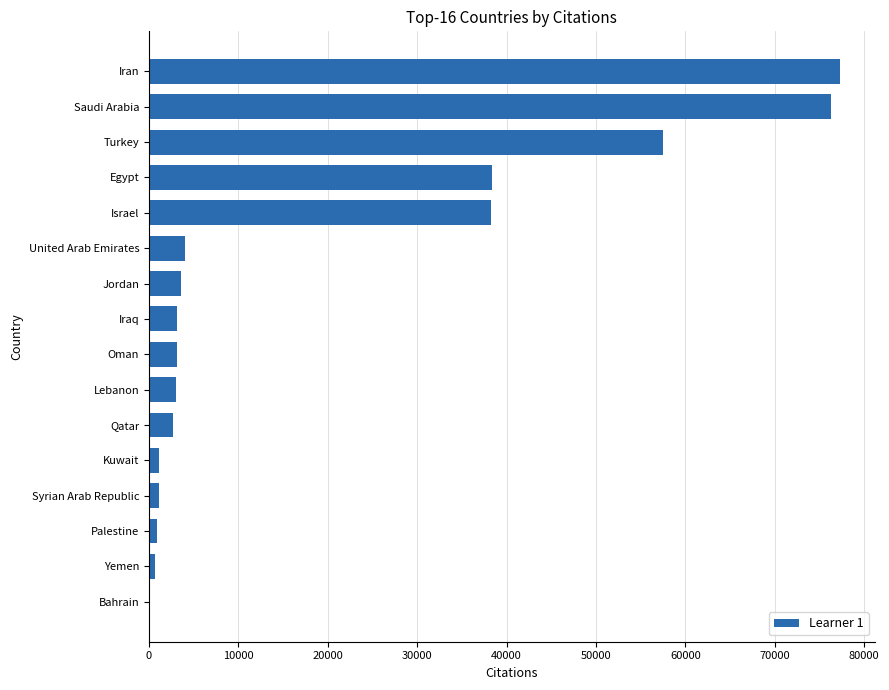

What value does the data have at Lebanon?

3025